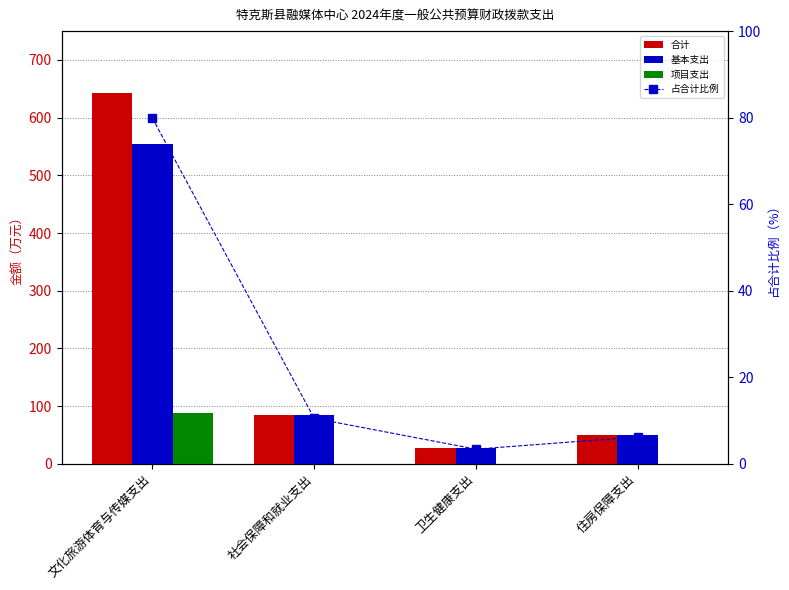

At how many categories does at least one series exceed 351?

1